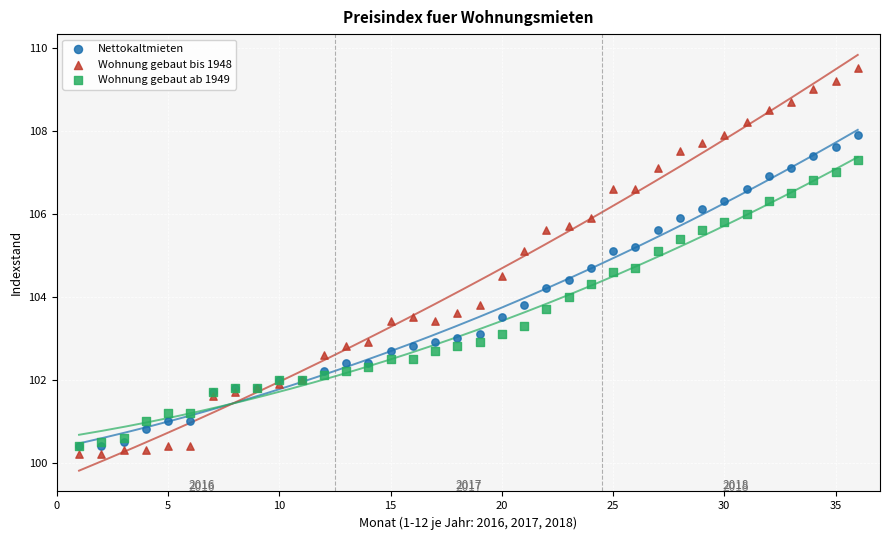

Which series has the largest Y range (max minus min)?

Wohnung gebaut bis 1948